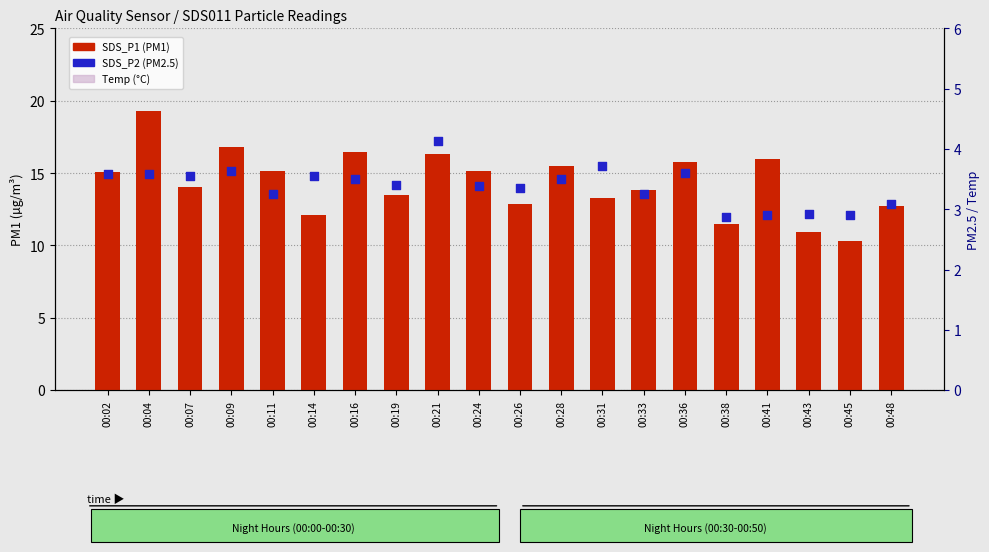

At how many categories does at least one series exceed 8?

20